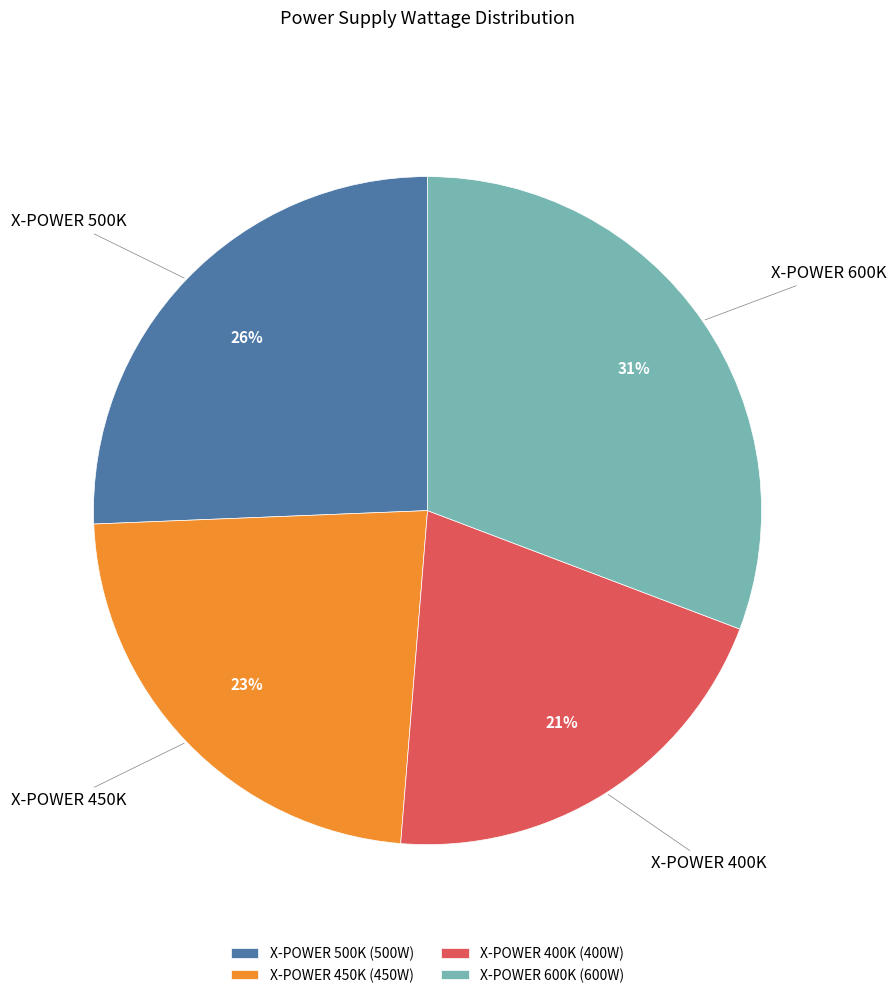

To the nearest percent, what portion does X-POWER 600K represent?

31%